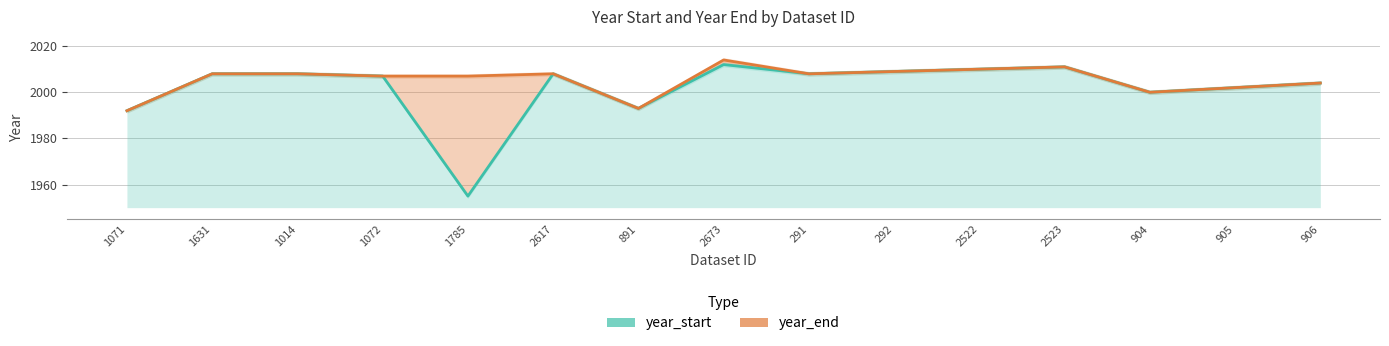

List the series in order of their peak value, highest first.

year_end, year_start